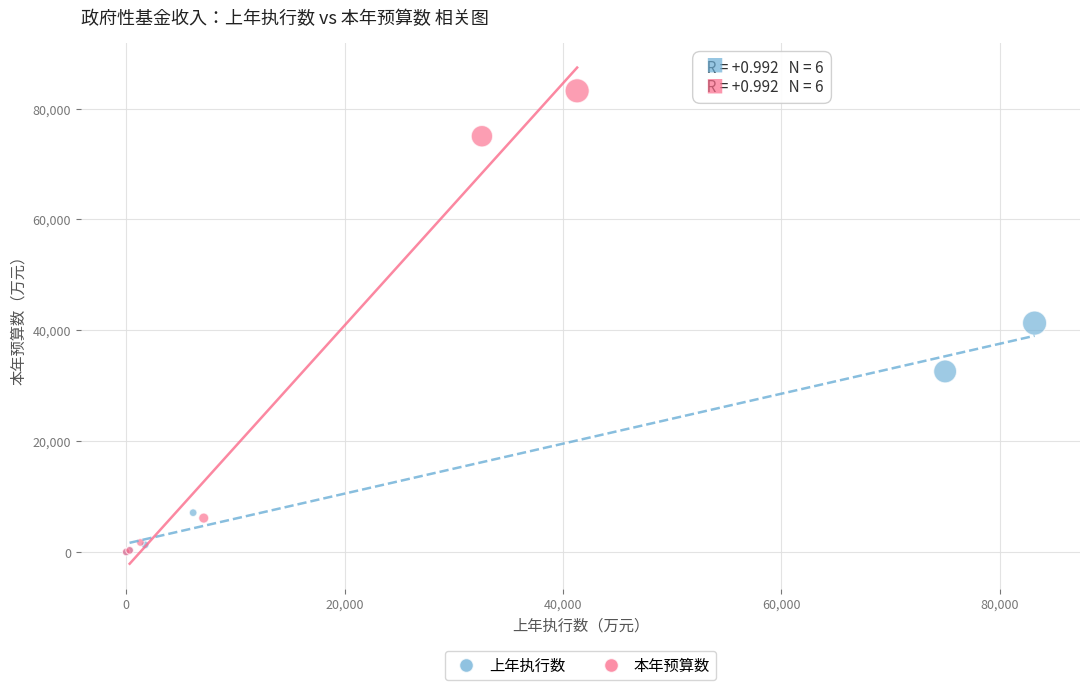

Which series reaches the maximum Y coordinate?

本年预算数